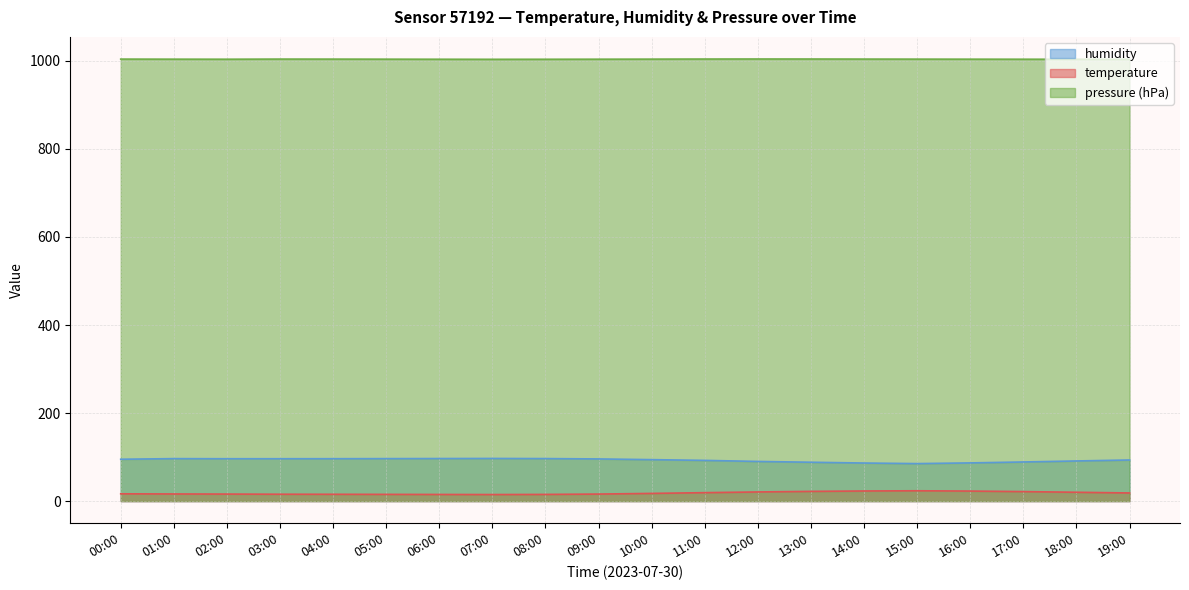

Reading left to right, extract all data points from this chart.

temperature: 00:00=16.6	01:00=16.2	02:00=16.0	03:00=15.6	04:00=15.5	05:00=15.3	06:00=15.1	07:00=14.9	08:00=15.2	09:00=16.0	10:00=17.5	11:00=19.2	12:00=20.8	13:00=22.1	14:00=23.0	15:00=23.5	16:00=22.8	17:00=21.6	18:00=20.1	19:00=18.5
humidity: 00:00=95.1	01:00=96.5	02:00=96.3	03:00=96.3	04:00=96.3	05:00=96.5	06:00=96.7	07:00=96.9	08:00=96.6	09:00=95.8	10:00=94.2	11:00=92.5	12:00=90.1	13:00=88.3	14:00=86.5	15:00=85.2	16:00=86.8	17:00=88.9	18:00=91.2	19:00=93.4
pressure_scaled: 00:00=1004.0	01:00=1003.8	02:00=1003.7	03:00=1004.0	04:00=1003.9	05:00=1003.8	06:00=1003.6	07:00=1003.5	08:00=1003.6	09:00=1003.8	10:00=1003.9	11:00=1004.1	12:00=1004.2	13:00=1004.1	14:00=1004.0	15:00=1003.9	16:00=1003.8	17:00=1003.7	18:00=1003.6	19:00=1003.5